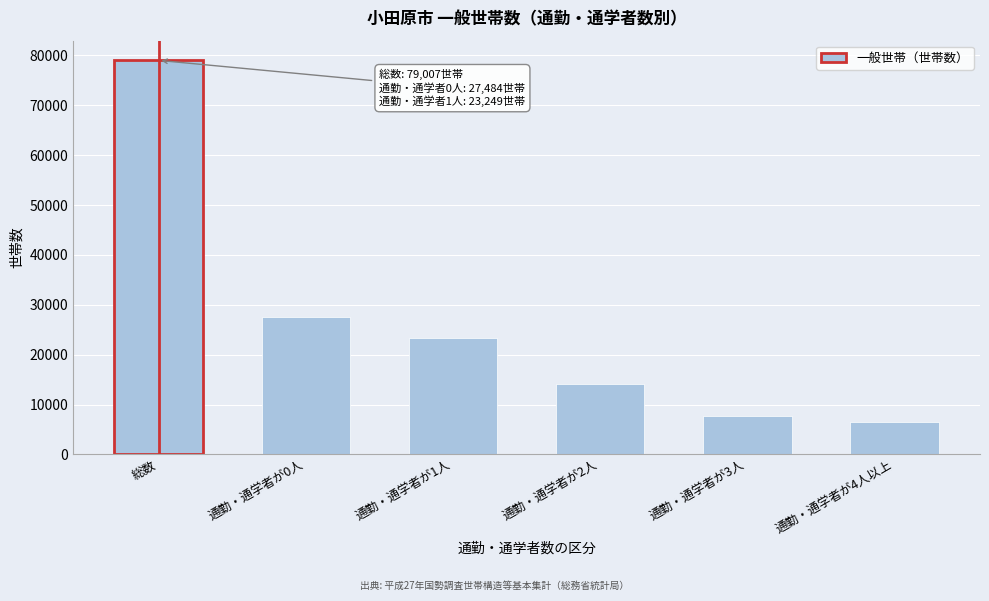

Reading left to right, extract all data points from this chart.

79007	27484	23249	14016	7739	6519